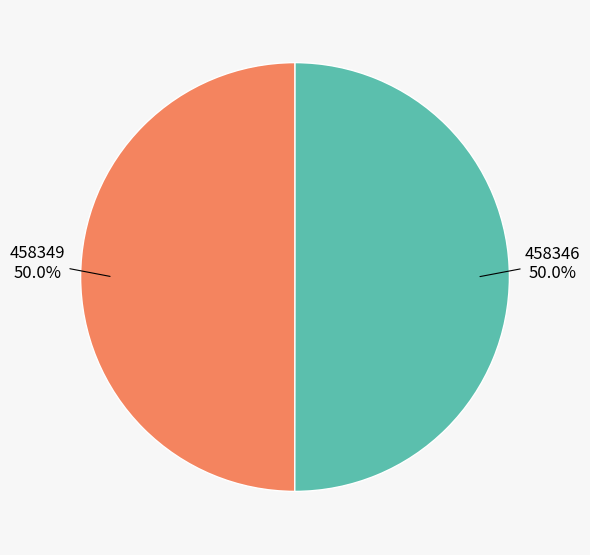

How many slices are in this pie chart?

2